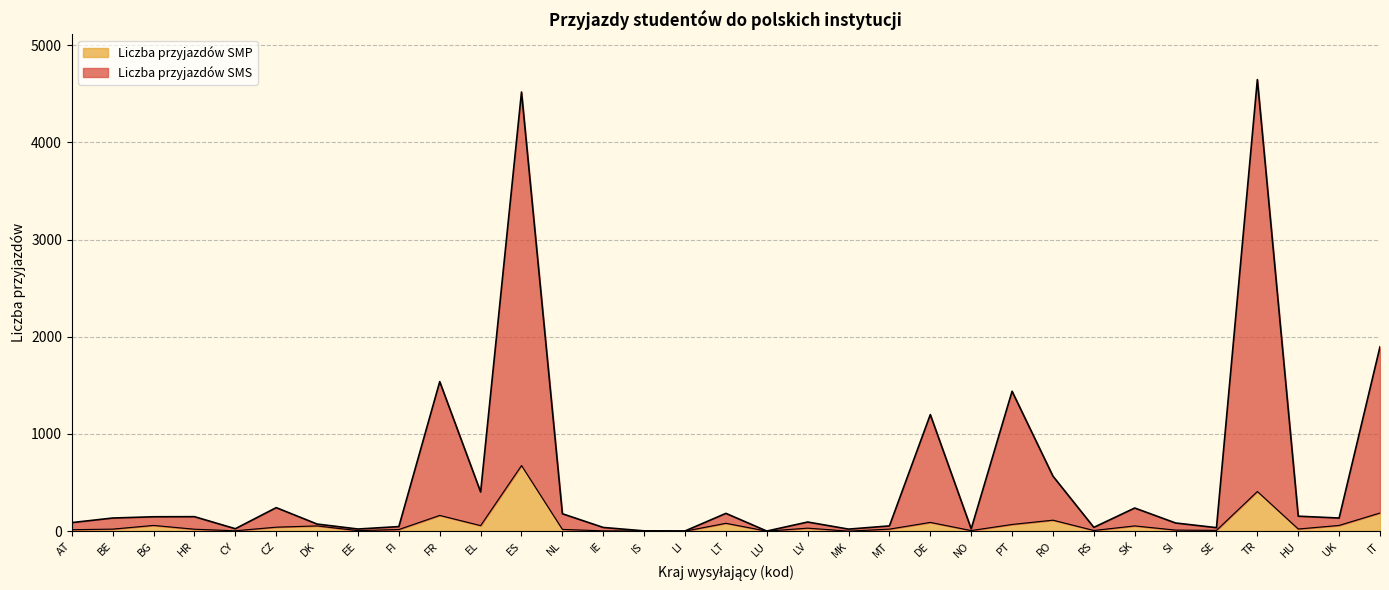

What is the maximum value shown in the chart?

4645